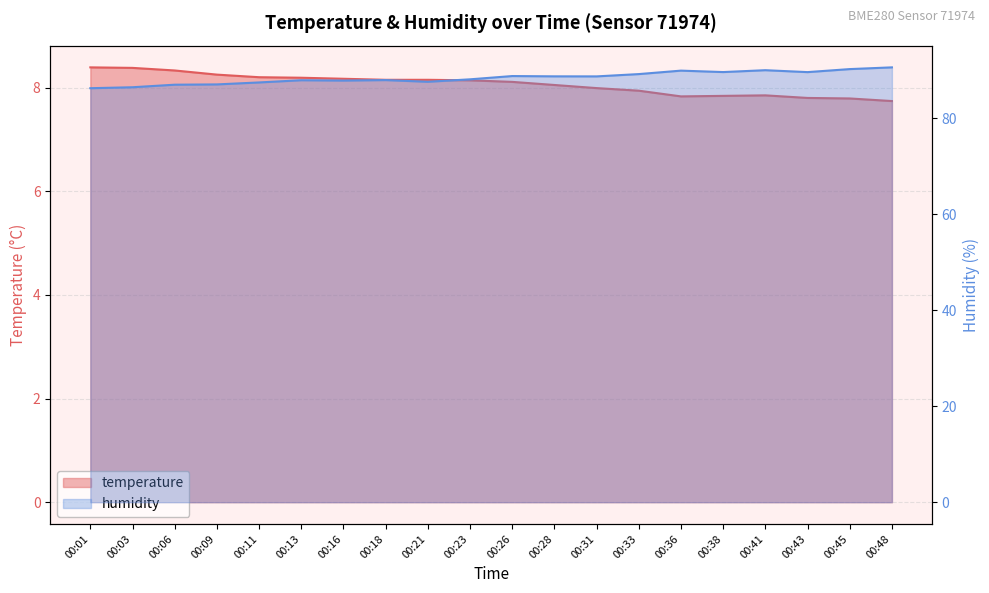

Is it true that humidity equals 88.7 at 00:28?

True